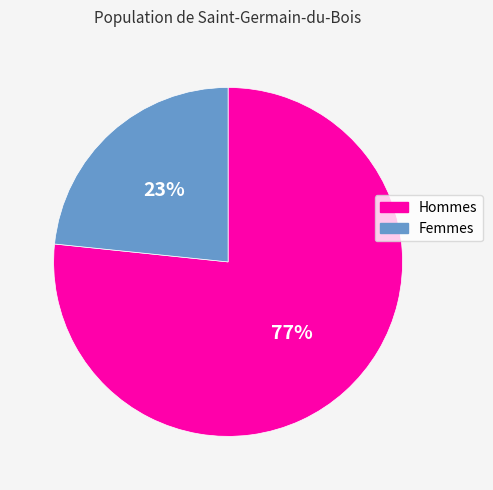

Count the number of slices in the pie.

2